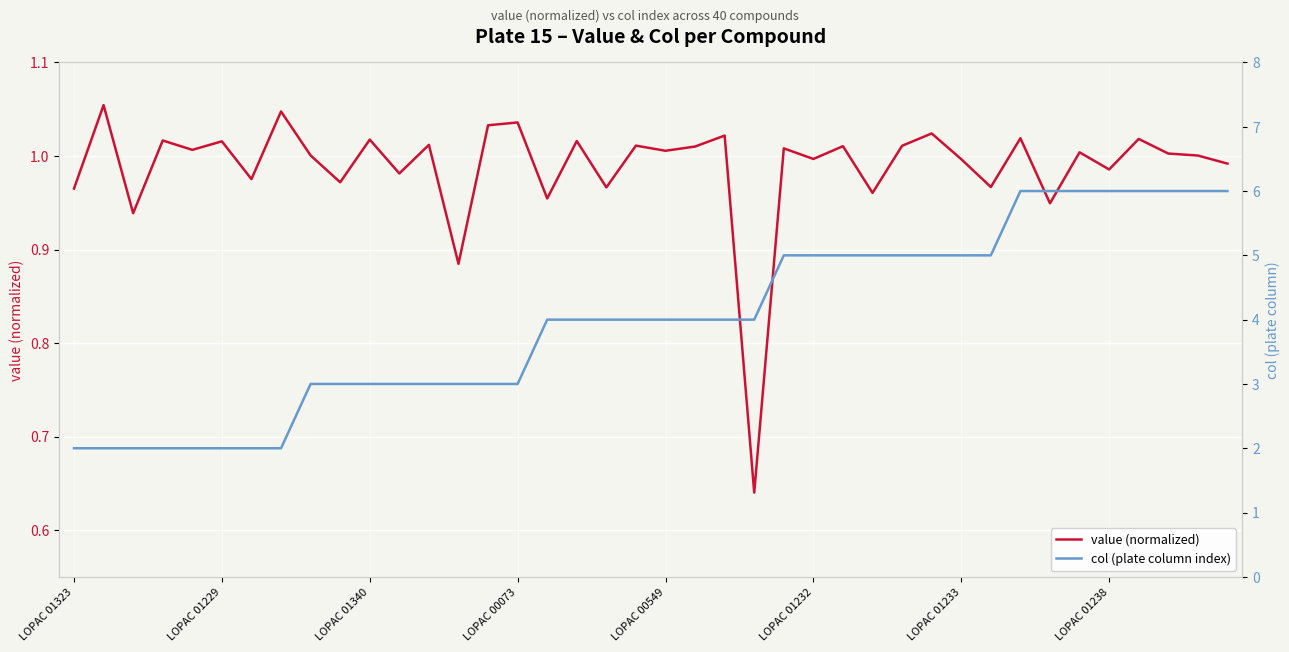

What is the sum of the col (plate column index) values at 34 and 29?

11.0